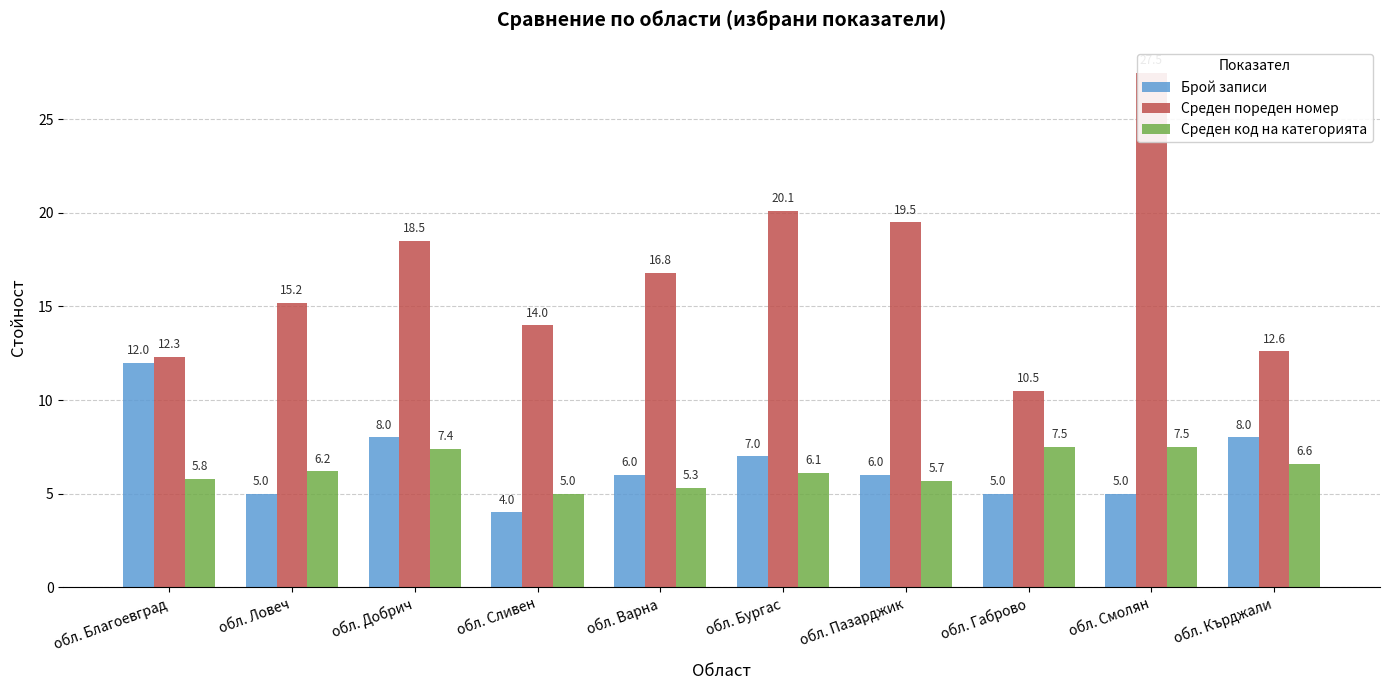

What is the difference between the maximum and minimum values in the Среден код на категорията series?

2.5